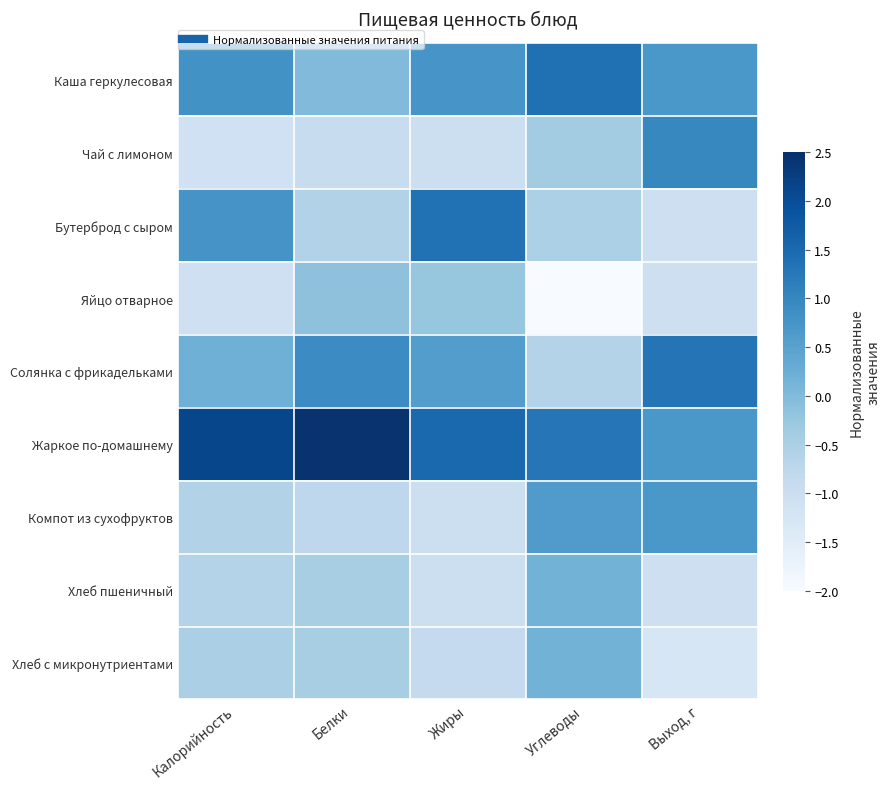

Reading left to right, list all the values displayed in this chart.

Каша геркулесовая: Калорийность=0.8	Белки=0.0	Жиры=0.7	Углеводы=1.4	Выход, г=0.7
Чай с лимоном: Калорийность=-1.1	Белки=-0.9	Жиры=-1.0	Углеводы=-0.4	Выход, г=1.0
Бутерброд с сыром: Калорийность=0.7	Белки=-0.6	Жиры=1.4	Углеводы=-0.5	Выход, г=-1.0
Яйцо отварное: Калорийность=-1.1	Белки=-0.2	Жиры=-0.2	Углеводы=-2.1	Выход, г=-1.0
Солянка с фрикадельками: Калорийность=0.2	Белки=0.9	Жиры=0.6	Углеводы=-0.6	Выход, г=1.3
Жаркое по-домашнему: Калорийность=2.1	Белки=2.4	Жиры=1.5	Углеводы=1.3	Выход, г=0.7
Компот из сухофруктов: Калорийность=-0.6	Белки=-0.8	Жиры=-1.0	Углеводы=0.6	Выход, г=0.7
Хлеб пшеничный: Калорийность=-0.6	Белки=-0.5	Жиры=-1.0	Углеводы=0.2	Выход, г=-1.0
Хлеб с микронутриентами: Калорийность=-0.5	Белки=-0.5	Жиры=-0.9	Углеводы=0.2	Выход, г=-1.3